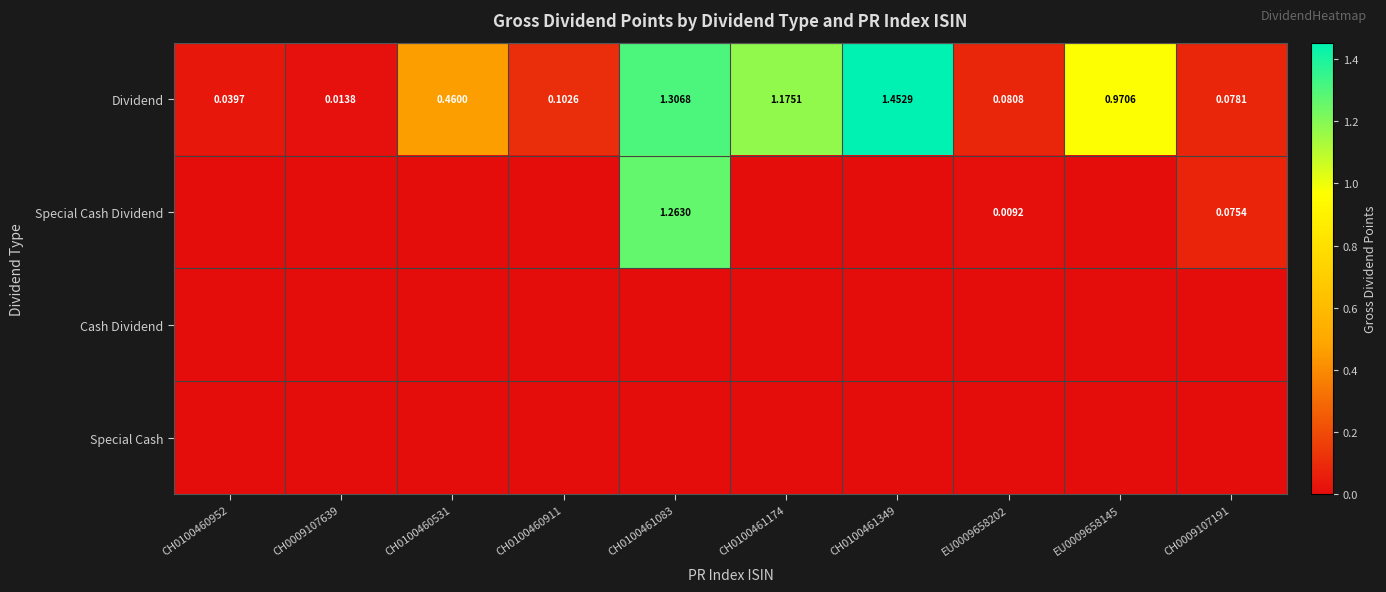

Between CH0100460531 and CH0100461174, which series saw the biggest shift?

Dividend